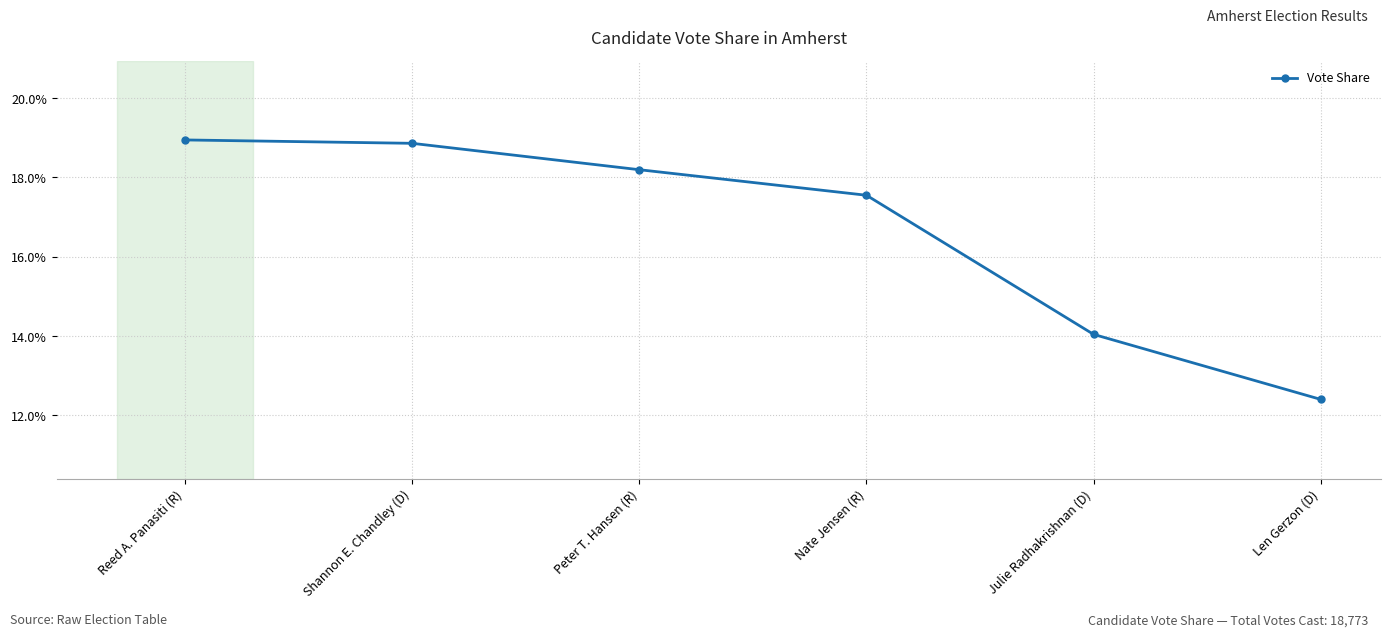

What position from the left is Julie Radhakrishnan (D)?

5